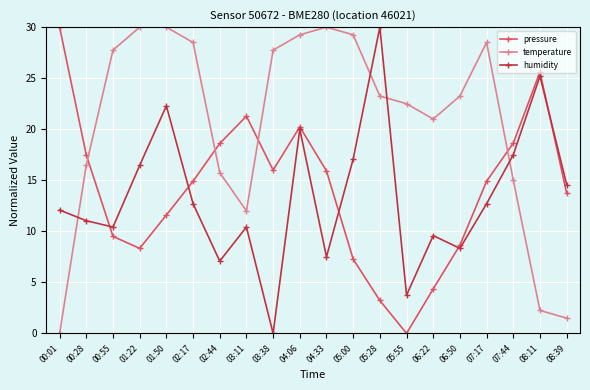

What is the label of the 20th point from the right?

00:01